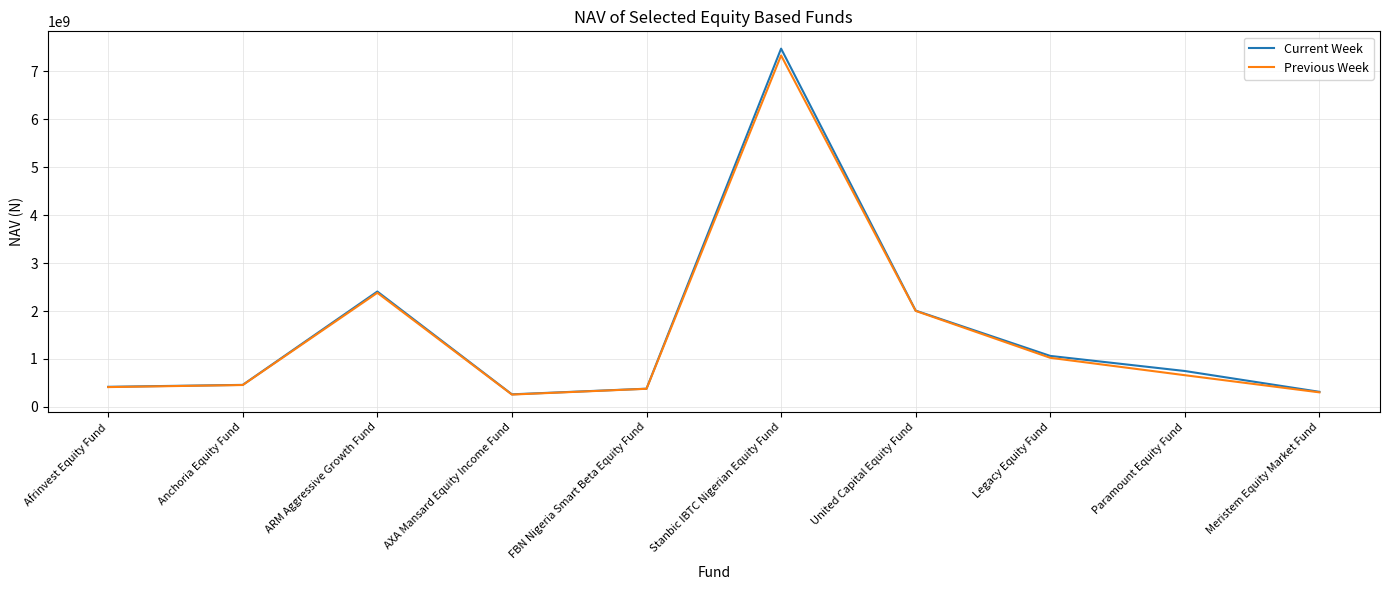

What is the difference between the Previous Week values at United Capital Equity Fund and FBN Nigeria Smart Beta Equity Fund?

1625155963.6